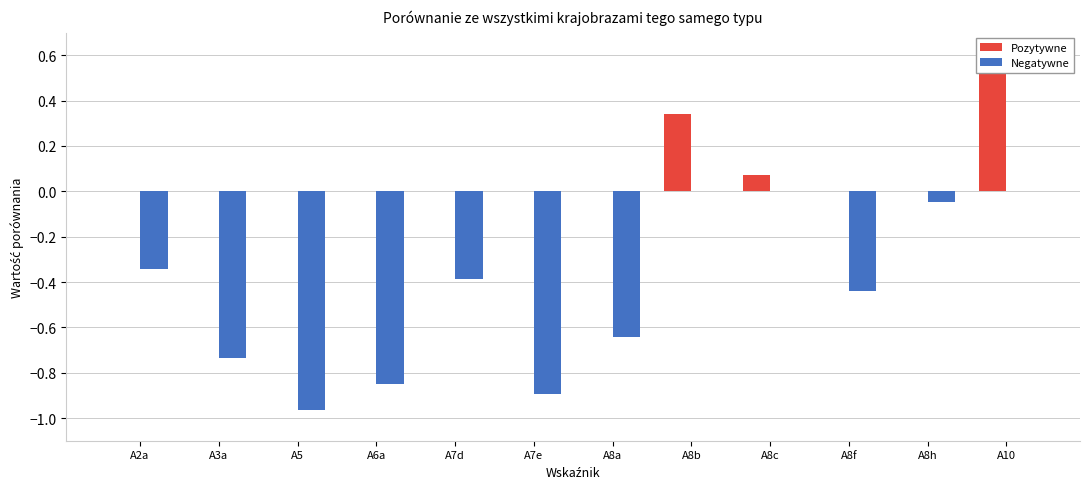

At how many categories does at least one series exceed 0?

3